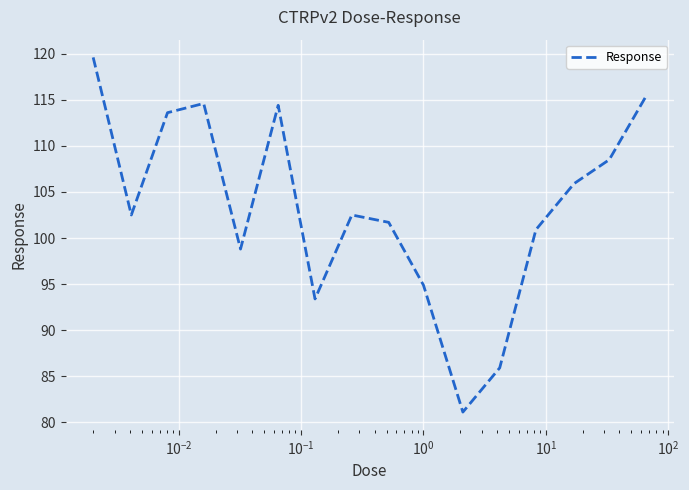

What is the difference between the second highest and minimum values?

34.3